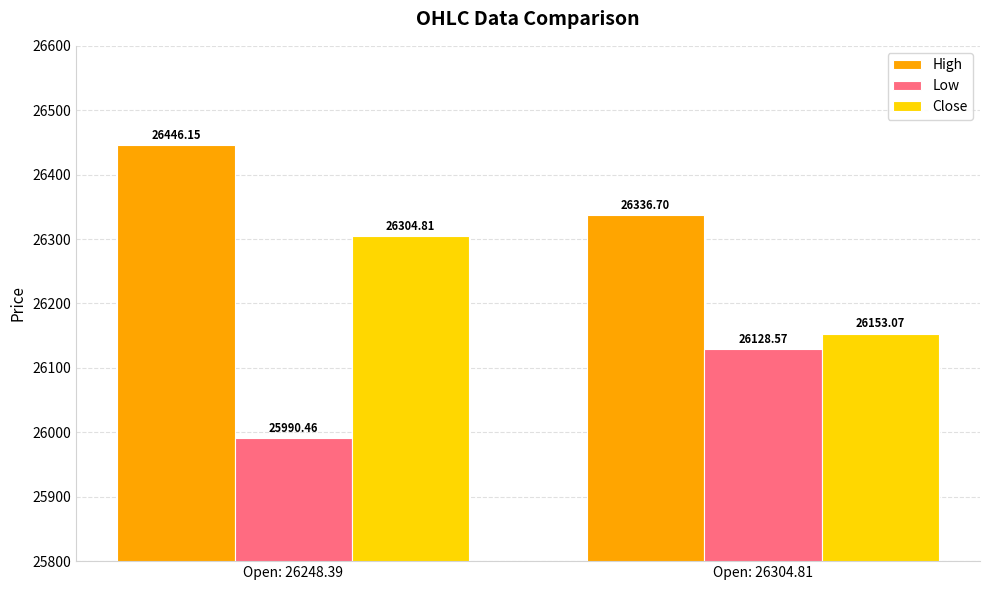

What position from the left is Open: 26304.81?

2